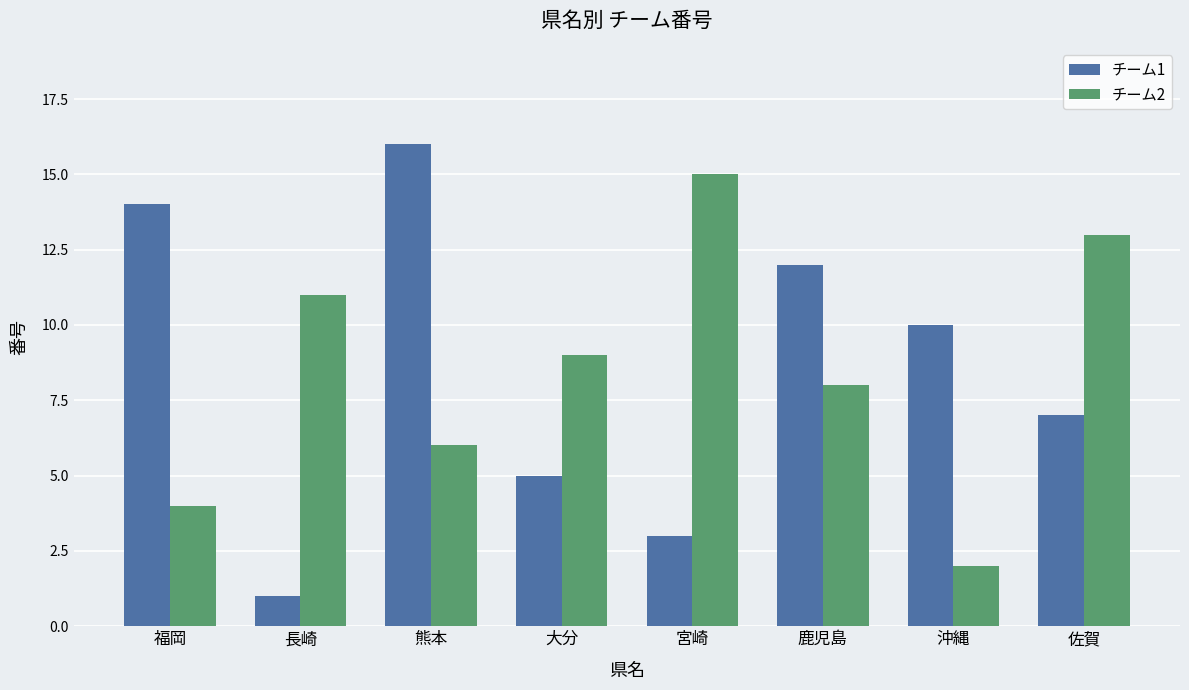

Does the chart contain any negative values?

No